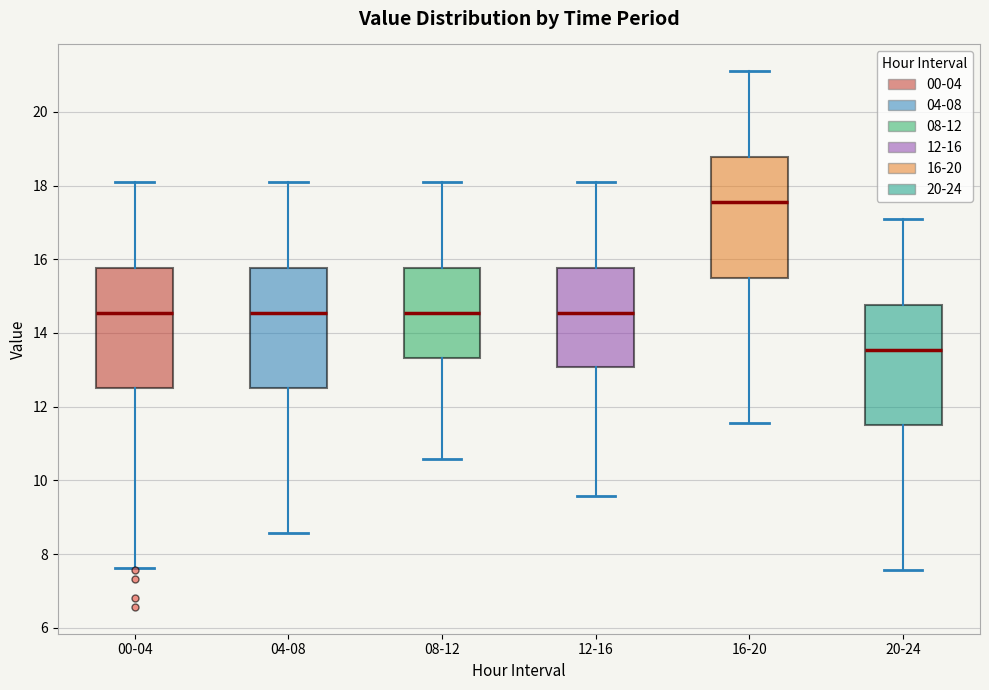

Which box has the highest median line?

16-20